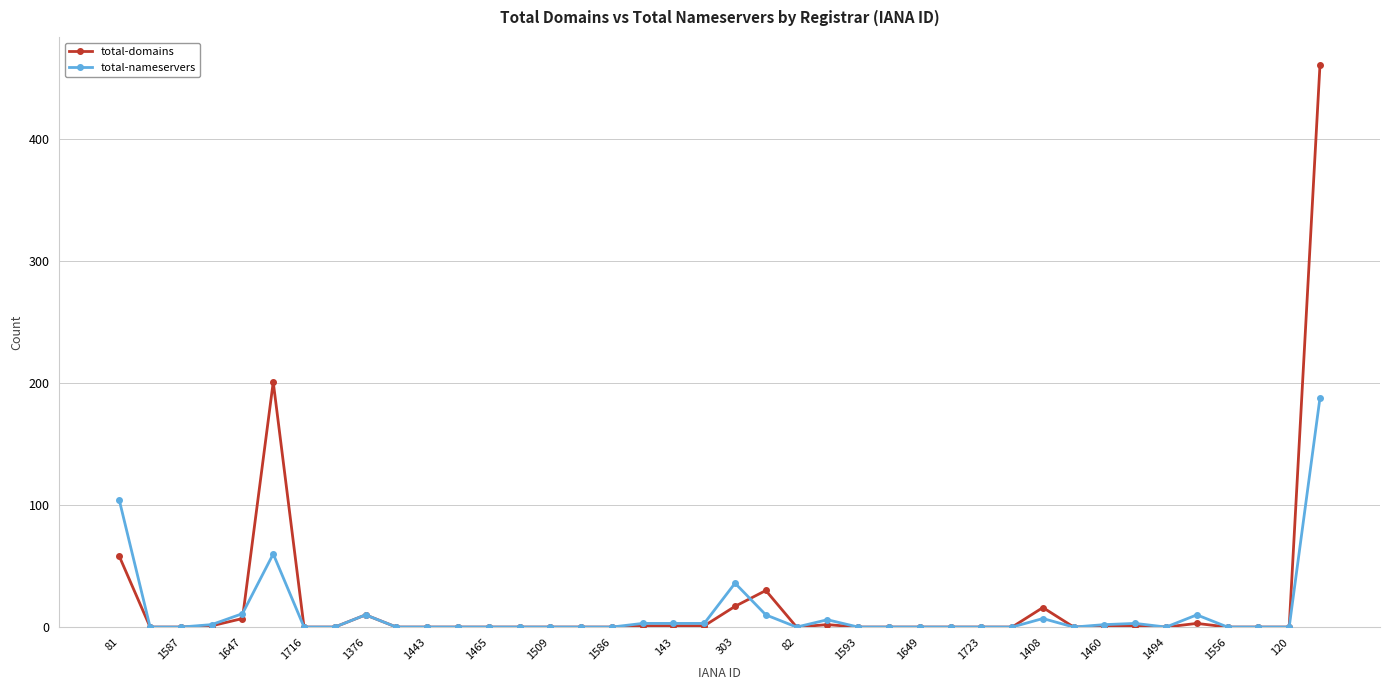

Rank the series by their maximum value, from lowest to highest.

total-nameservers, total-domains